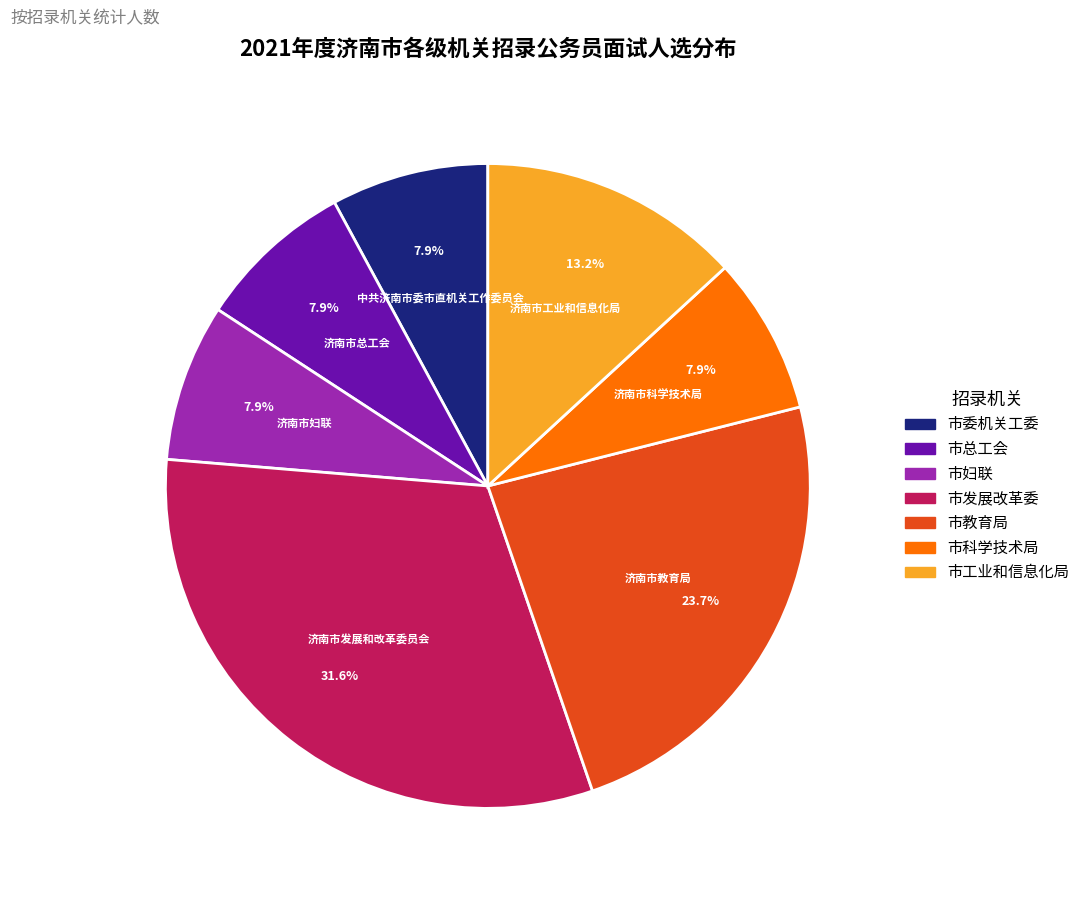

Is there any slice that represents more than half of the pie?

No